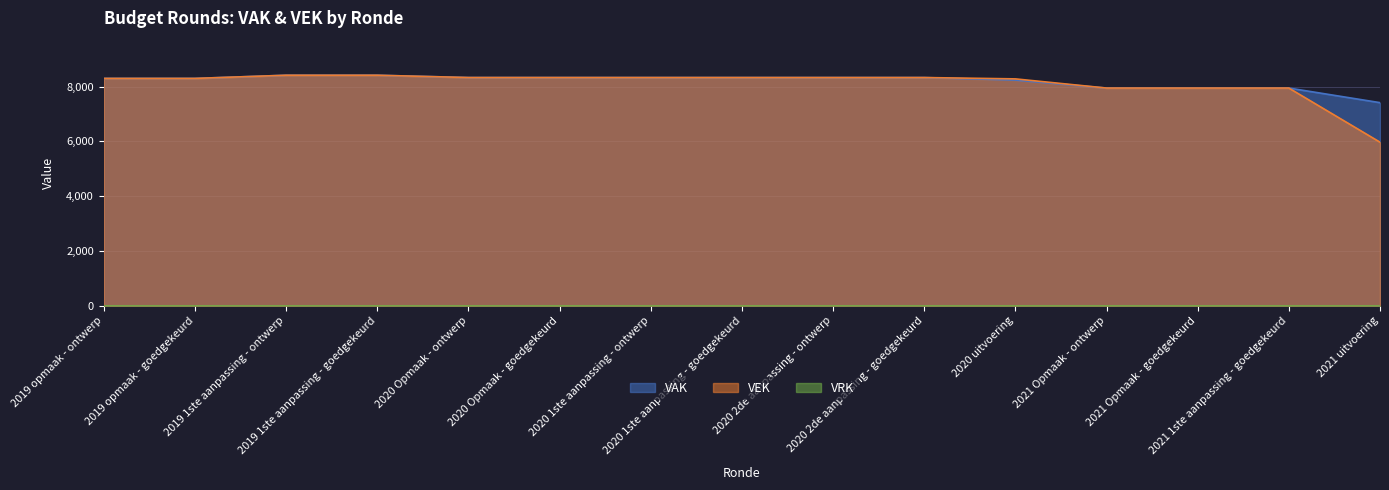

At which category is the sum across all series the highest?

2019 1ste aanpassing - ontwerp